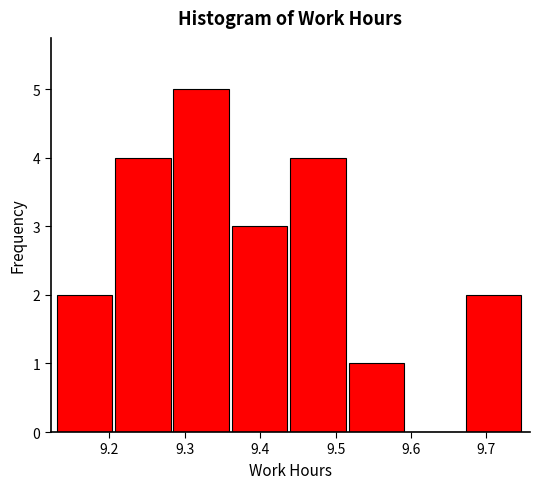

Reading left to right, list every bar in this chart as the range it spans on the x-axis followed by its height. Neither the bar edges nor the heights are printed on the chart, so give them approximately, as read against the axes.

9.13 to 9.21: 2
9.21 to 9.29: 4
9.29 to 9.36: 5
9.36 to 9.44: 3
9.44 to 9.52: 4
9.52 to 9.60: 1
9.60 to 9.67: 0
9.67 to 9.75: 2